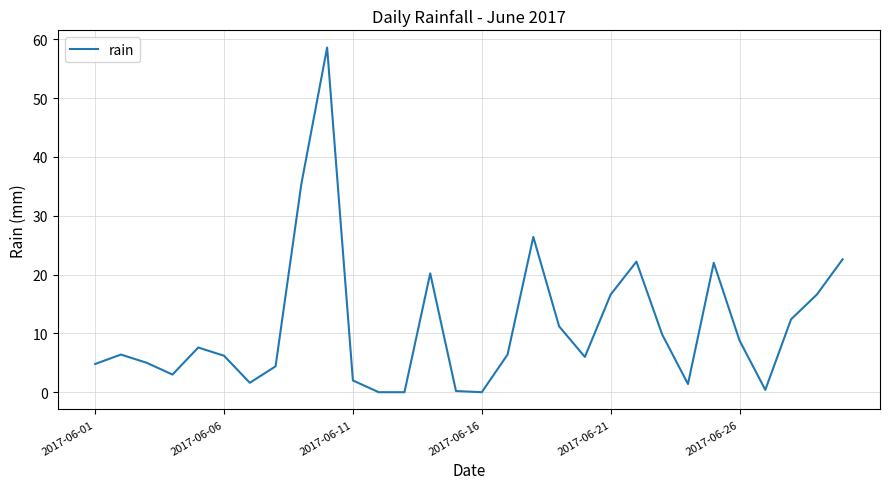

What is the greatest value displayed?

58.6